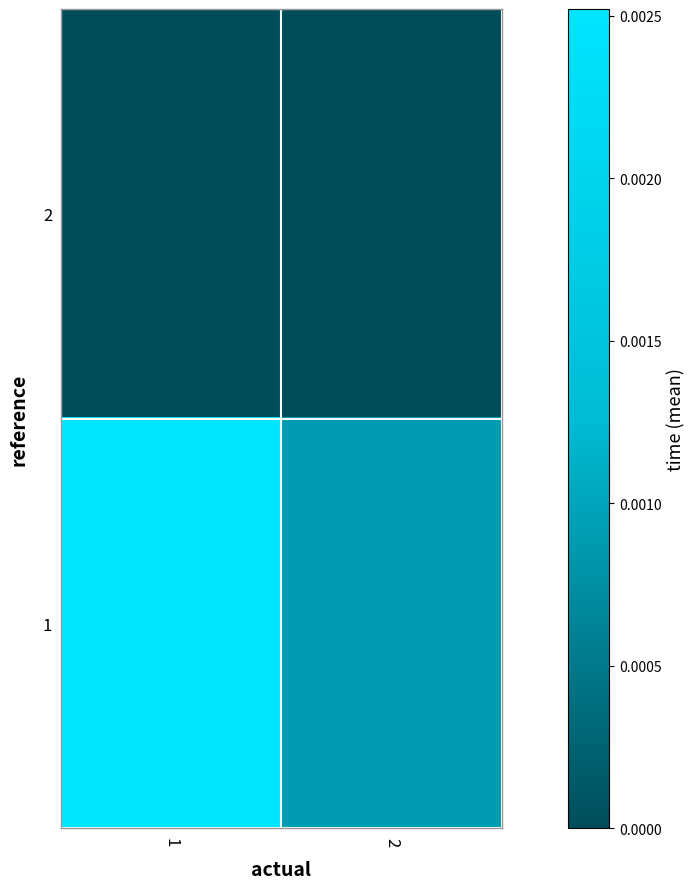

Count the number of categories in the chart.

2